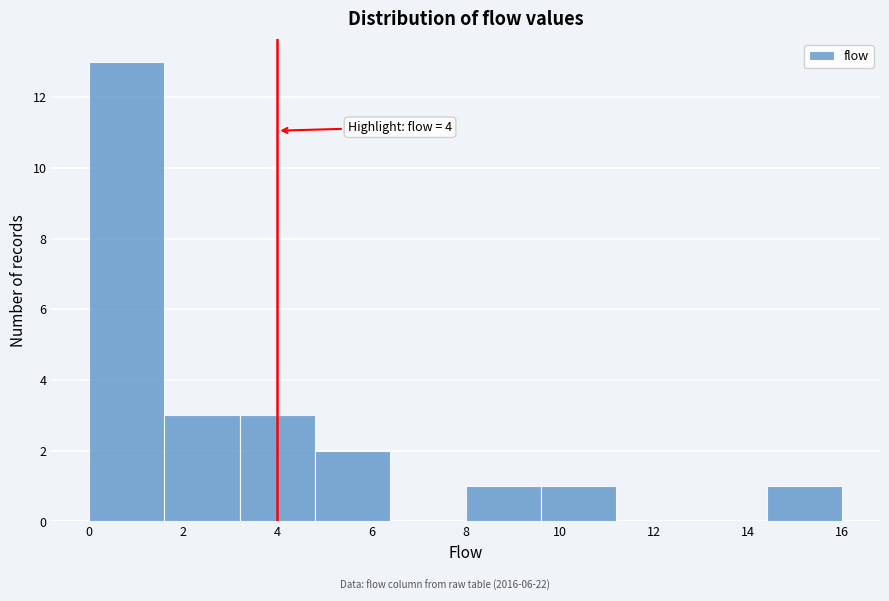

Over which range of the x-axis is the bar tallest?

0.0 to 1.6